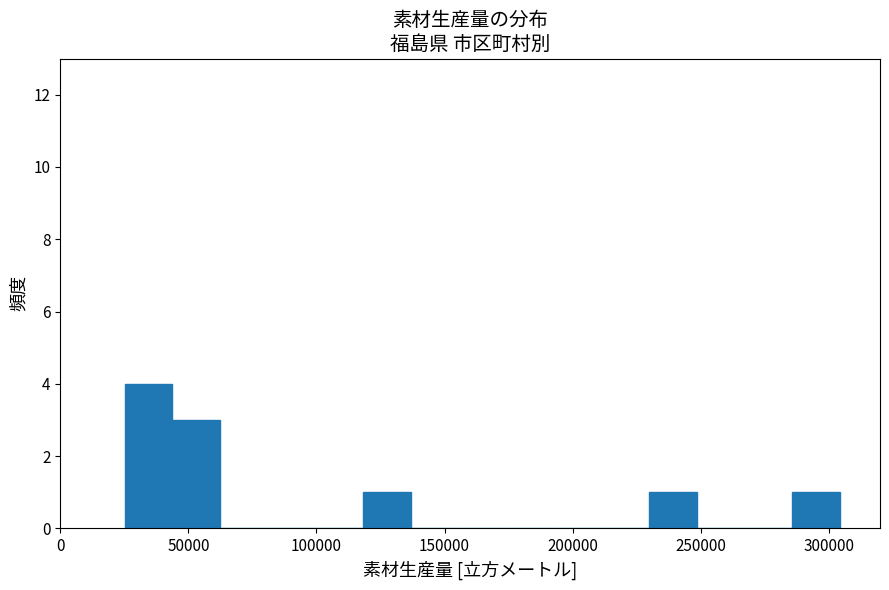

Read against the x-axis, roughly where is the centre of the tallest bar?

35000